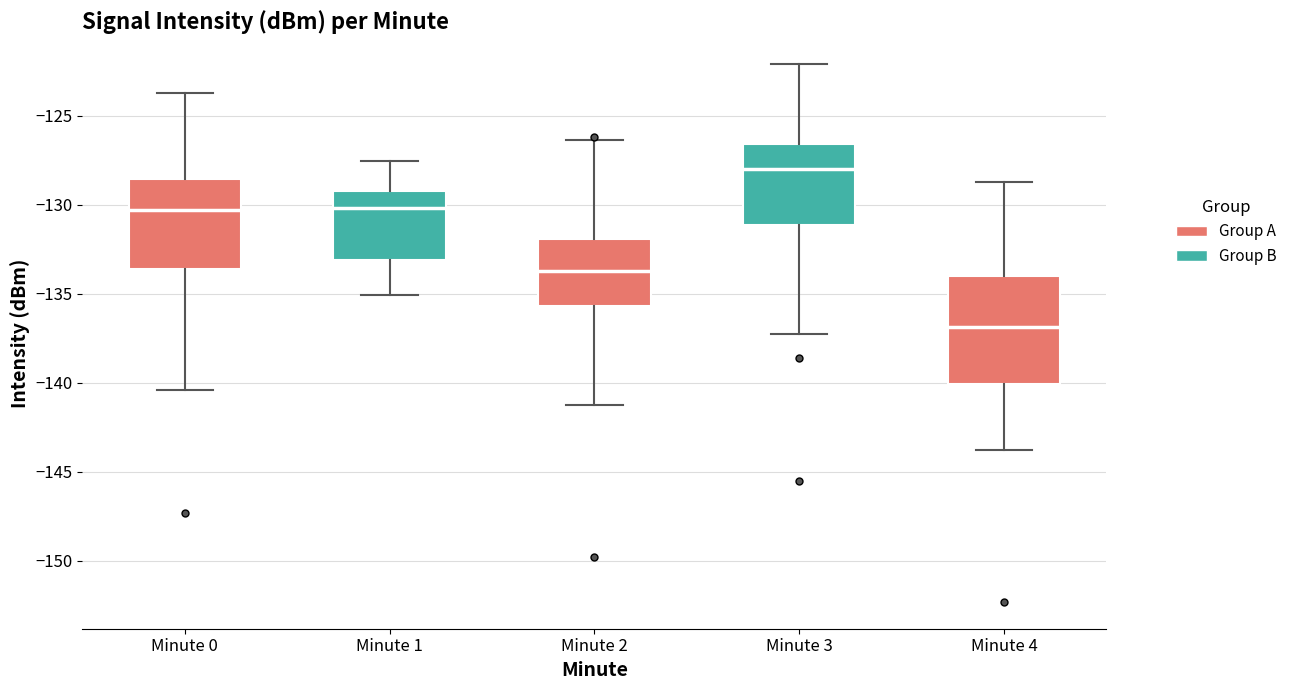

Reading left to right, read every box against the y-axis: the position of its median line, the range the box covers, and the ends of its whiskers. The values are not printed on the chart, so give them approximately, as read against the axis.

Minute 0: median -130.5, box -133.5 to -128.5, whiskers -140.5 to -123.5
Minute 1: median -130.0, box -133.0 to -129.0, whiskers -135.0 to -127.5
Minute 2: median -133.5, box -135.5 to -132.0, whiskers -141.5 to -126.5
Minute 3: median -128.0, box -131.0 to -126.5, whiskers -137.5 to -122.0
Minute 4: median -137.0, box -140.0 to -134.0, whiskers -144.0 to -128.5